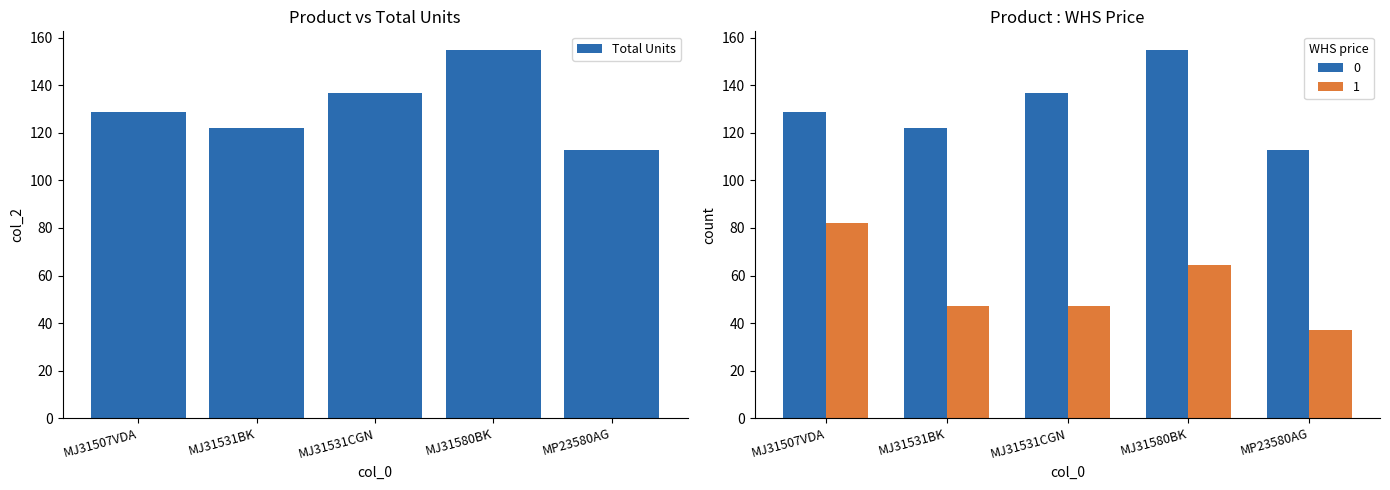

The chart shows a value of 155 at MJ31580BK. True or false?

True